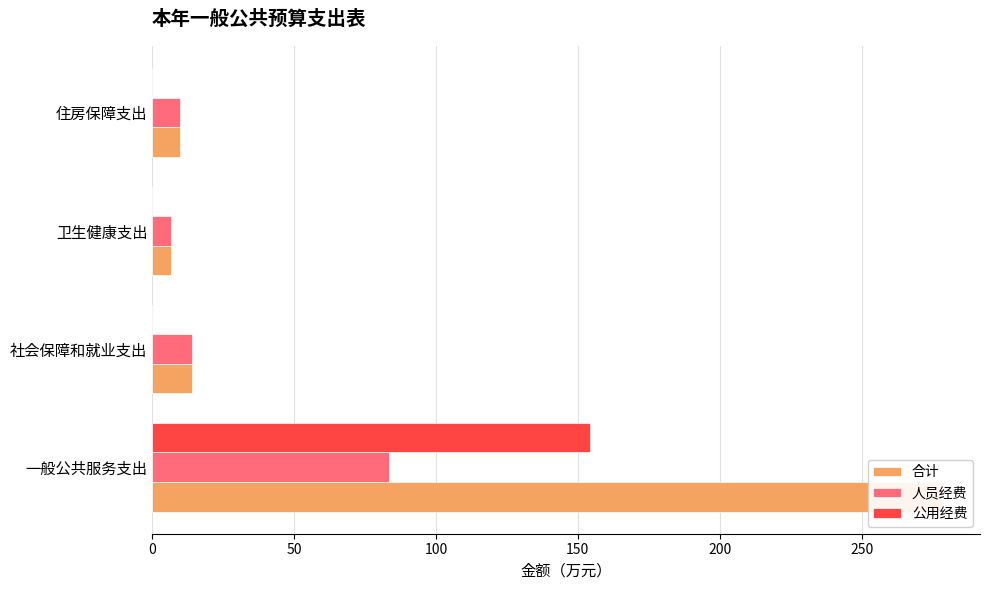

List the series in order of their overall mean, highest first.

合计, 公用经费, 人员经费